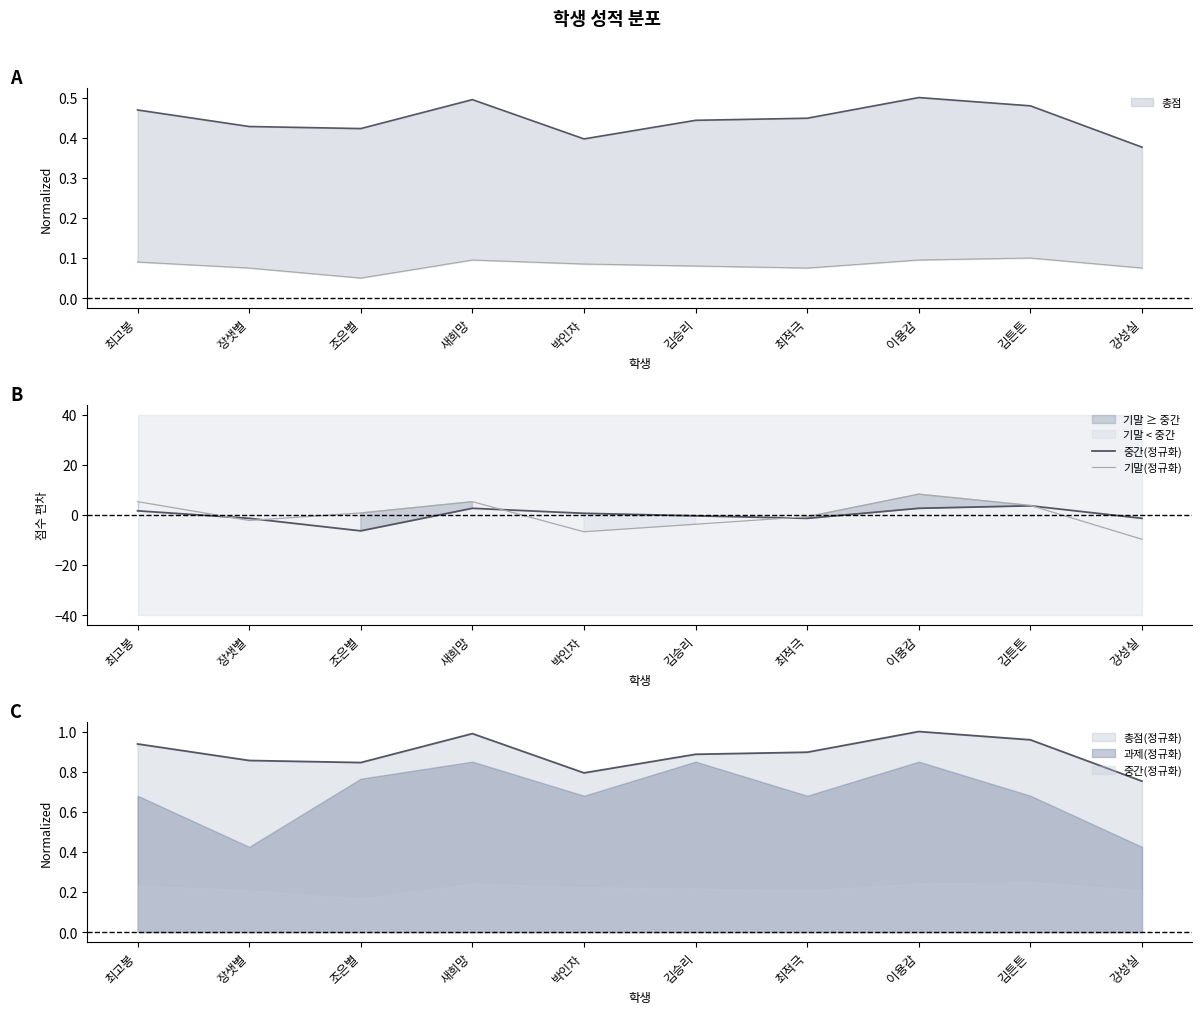

How many times do 기말(정규화) and 중간(정규화) cross each other?

5